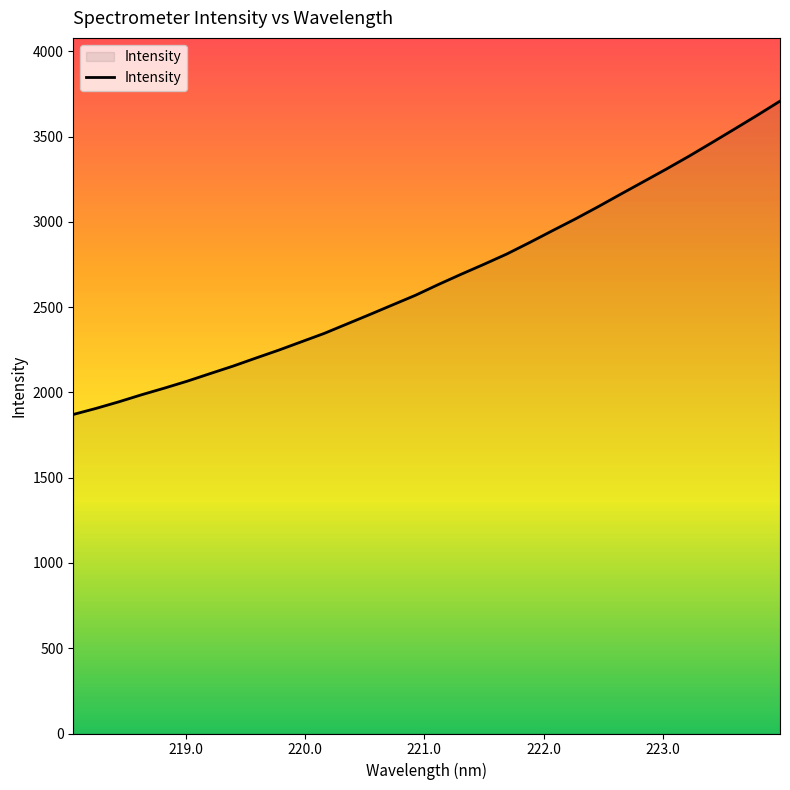

True or false: there are more than 1 points higher than both neighbors.

False